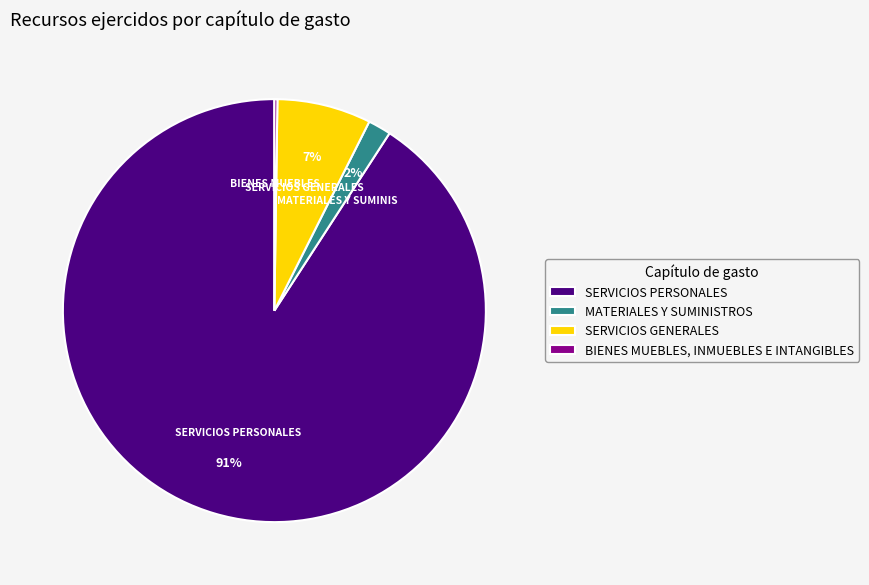

To the nearest percent, what is the difference between the largest and smallest slice percentages?

91%